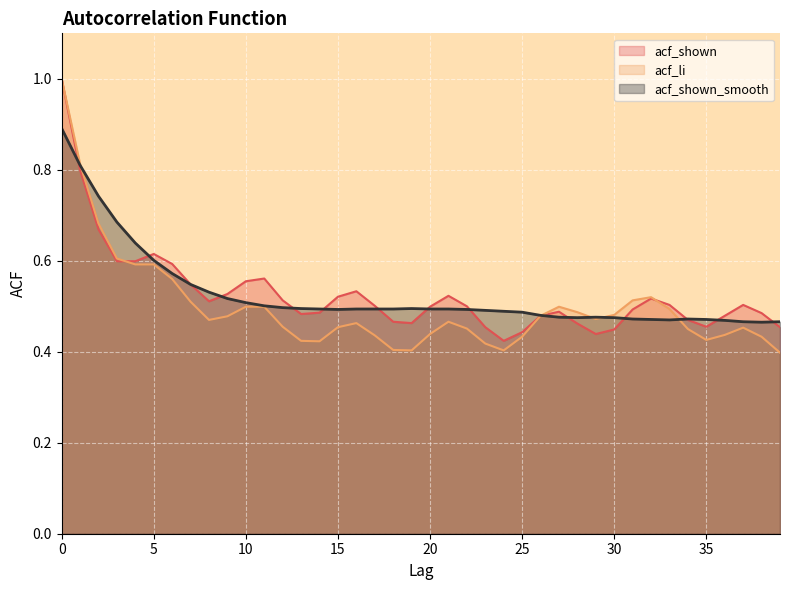

What is the sum of all acf_shown values?

21.1